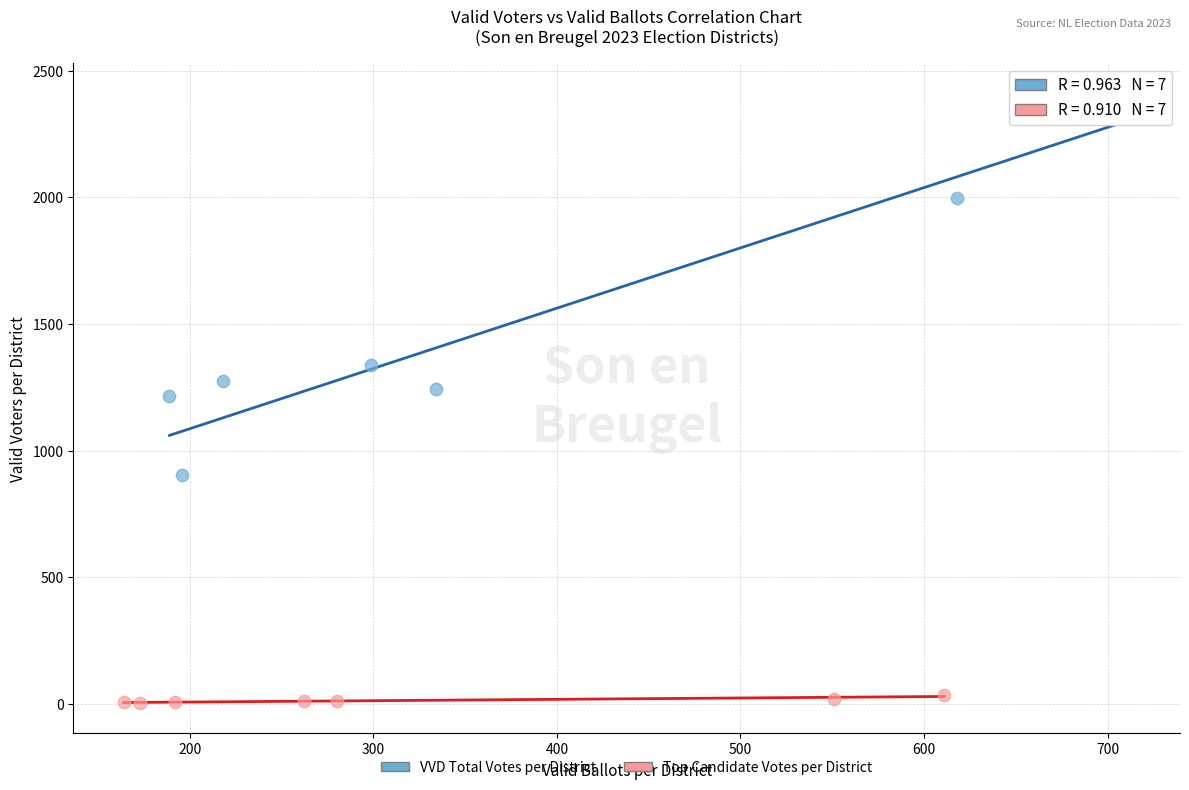

Which series has the largest Y range (max minus min)?

VVD Total Votes per District